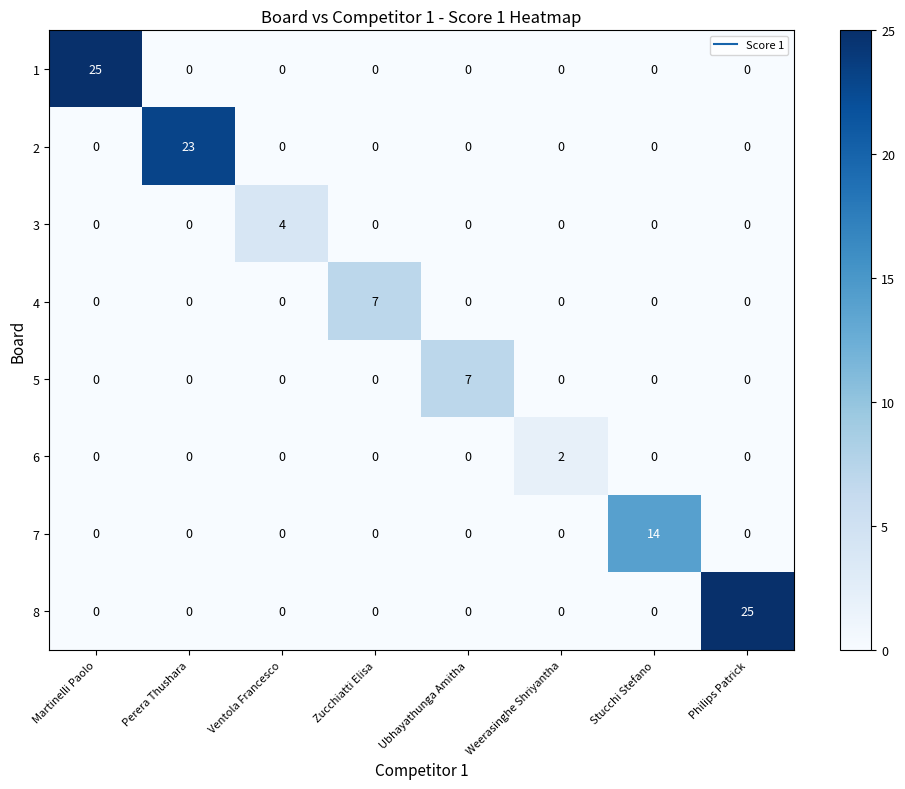

The value of 4 at Ventola Francesco is -4. True or false?

False